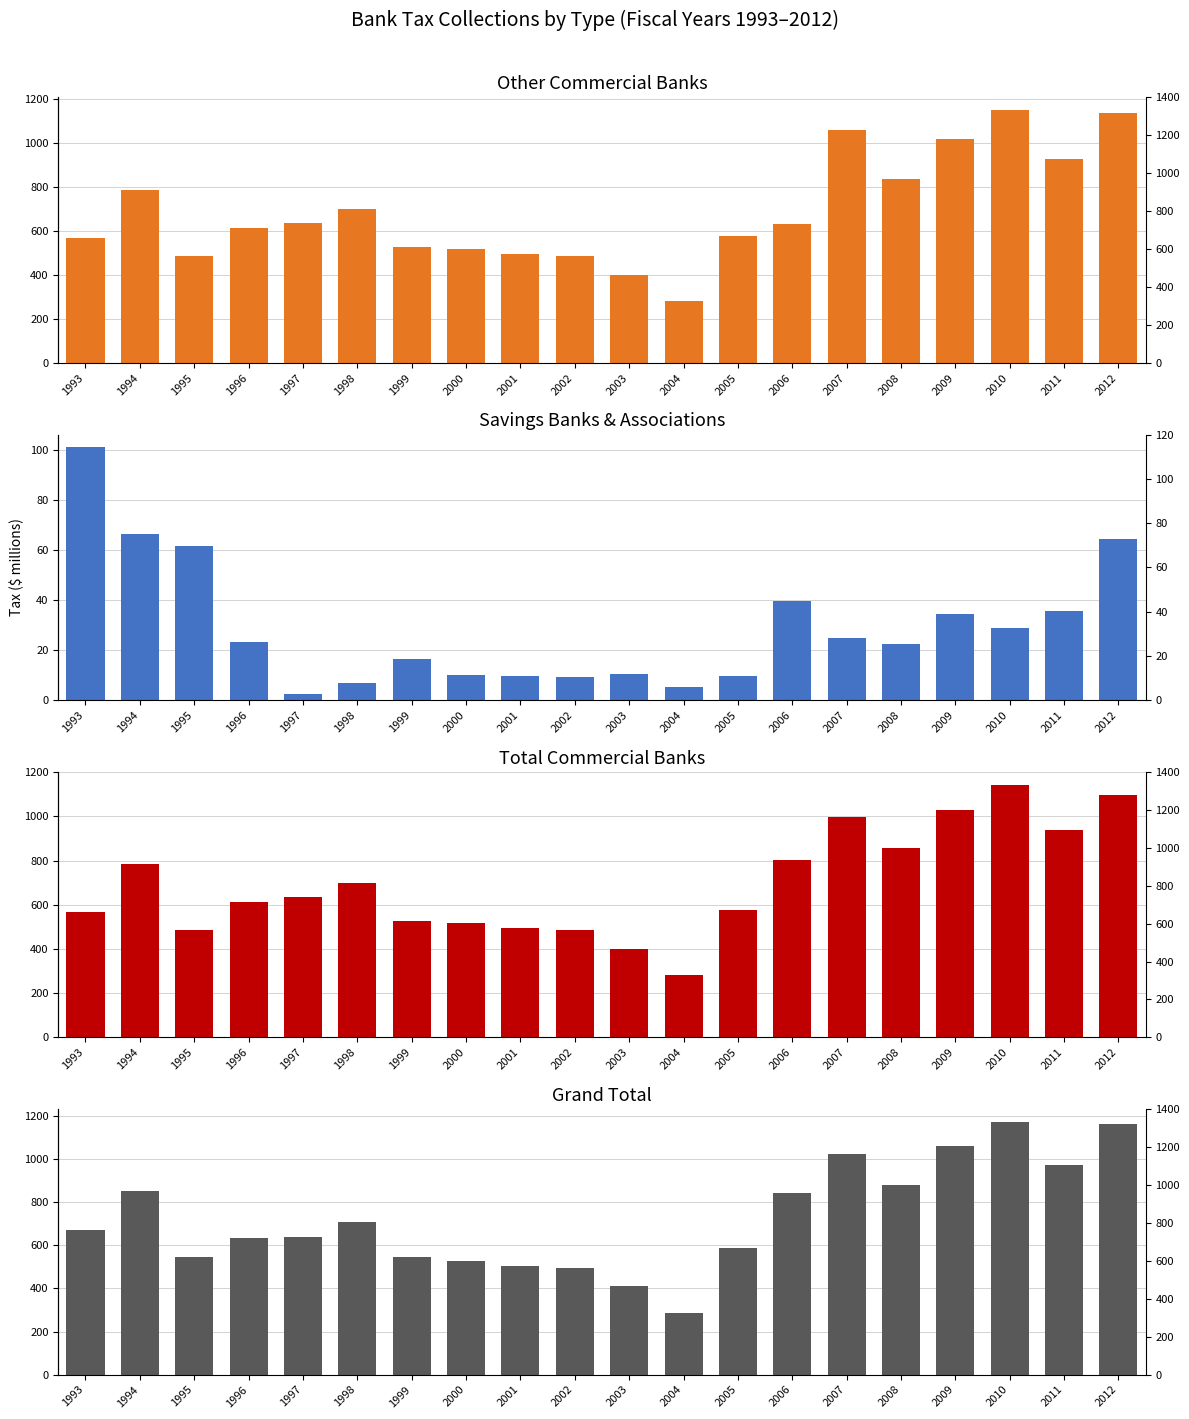

What are all the series names shown in the legend?

Other Commercial Banks, Savings Banks & Associations, Total Commercial Banks, Grand Total